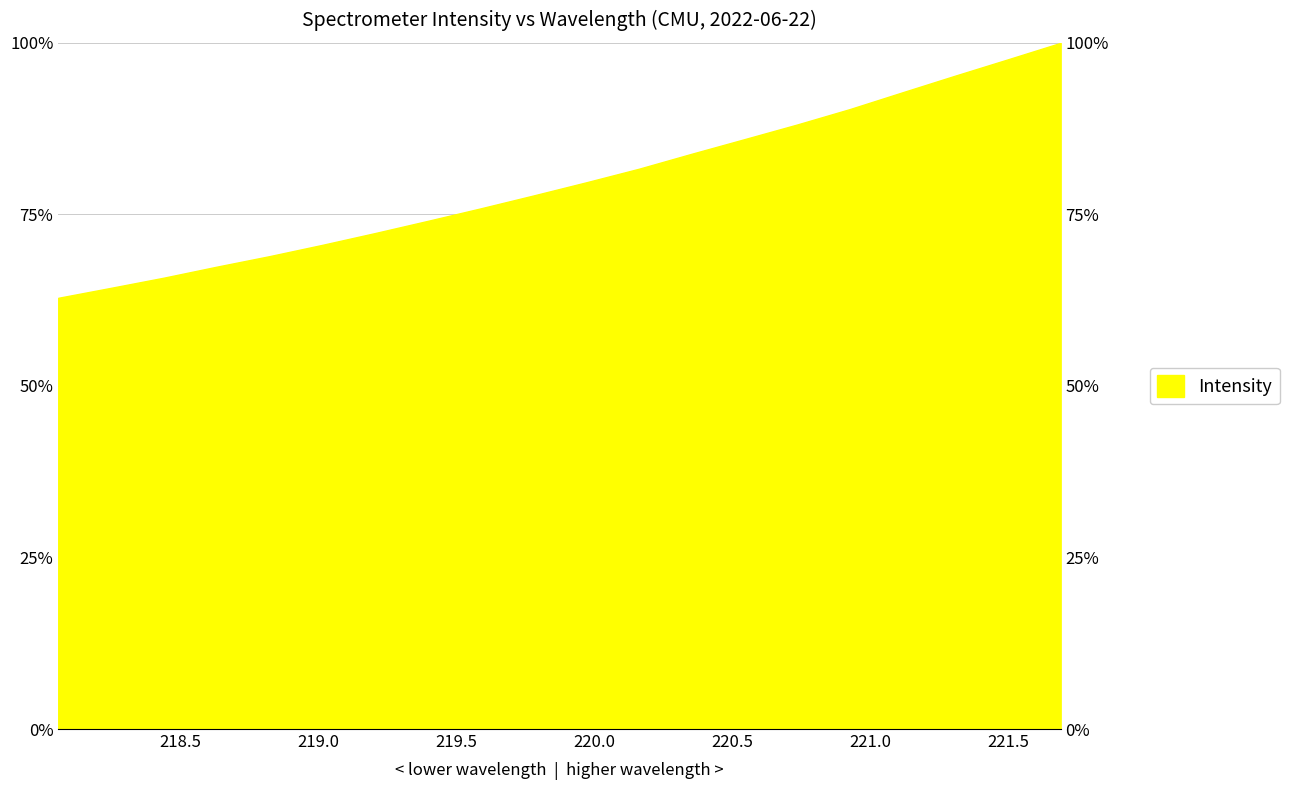

Which has a higher value, 219.3979 or 221.6902?

221.6902